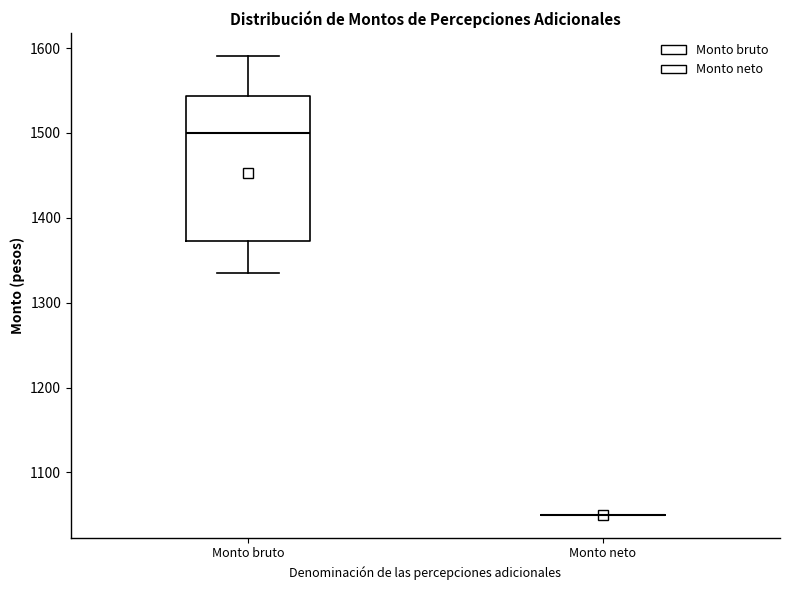

Reading left to right, transcribe this box plot: for each box, give where its median line is, the range the box spans, and where its two whiskers end, as read against the y-axis. The values are not printed on the chart, so give them approximately, as read against the axis.

Monto bruto: median 1500, box 1370 to 1540, whiskers 1340 to 1590
Monto neto: box collapsed to a line at 1050, whiskers 1050 to 1050